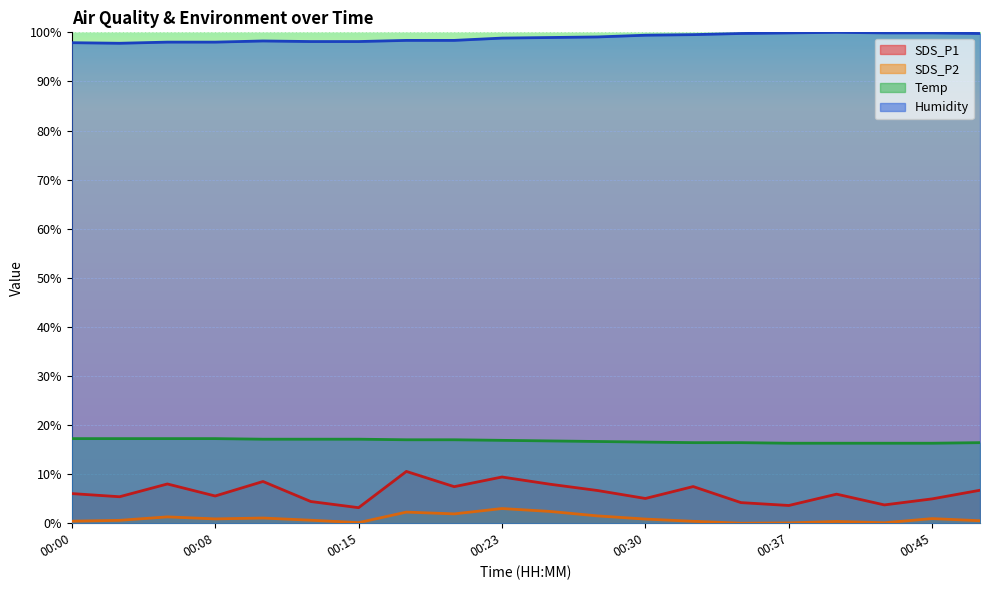

How many lines are shown in the chart?

4